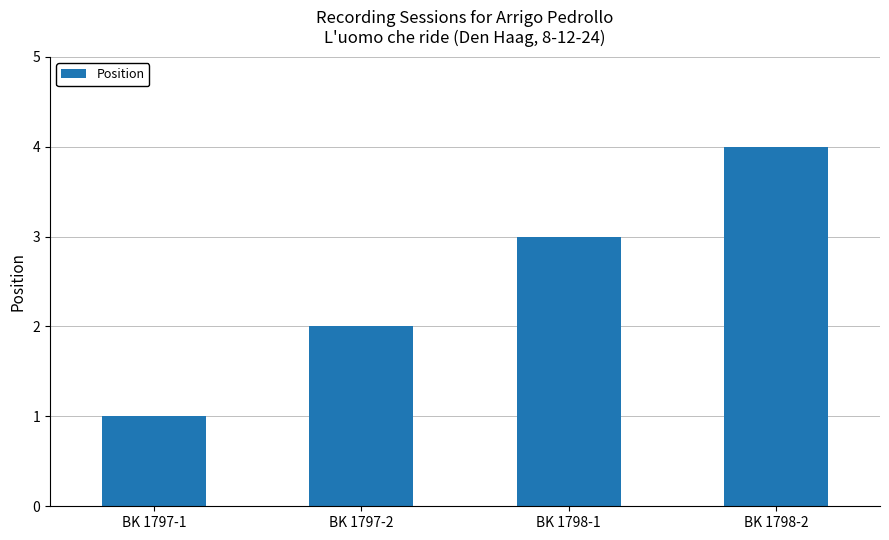

Reading left to right, list all the values displayed in this chart.

1	2	3	4